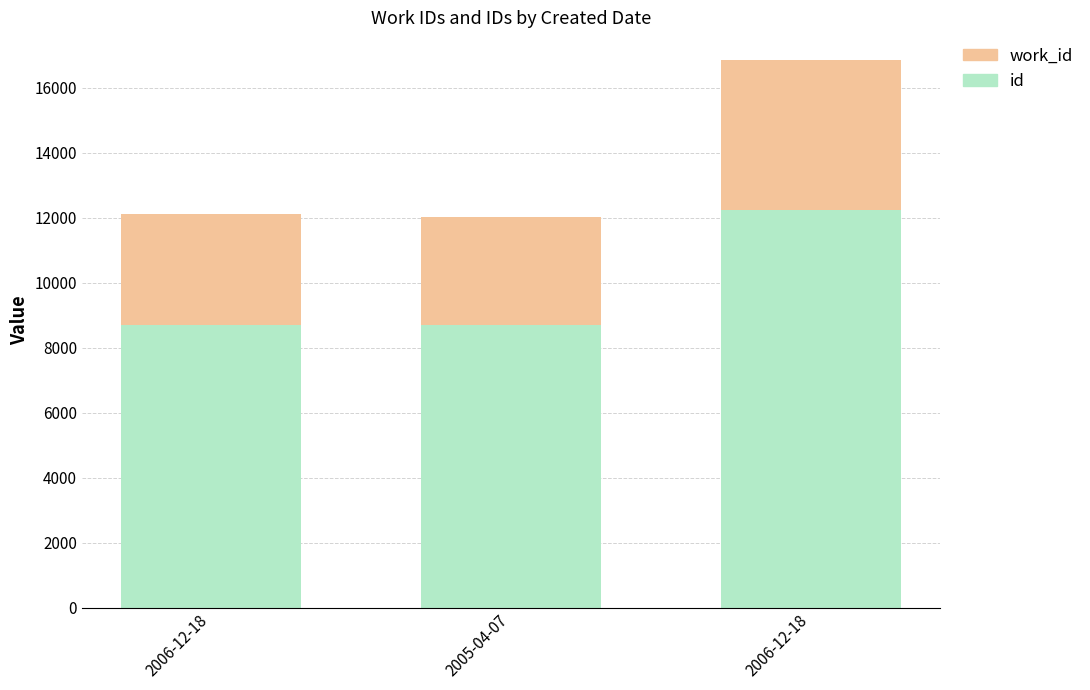

What is the label of the 2nd bar from the left?

2005-04-07